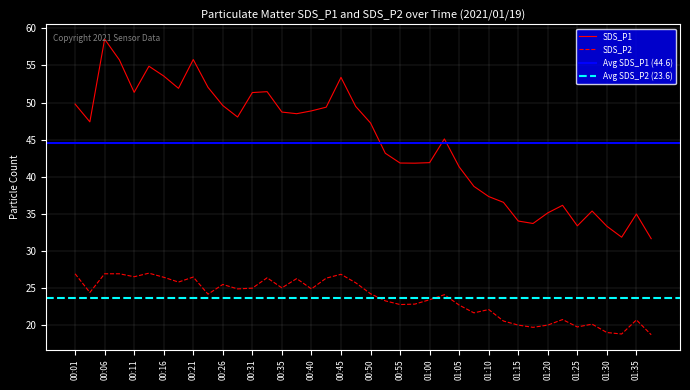

Which series has the largest total across all categories?

SDS_P1